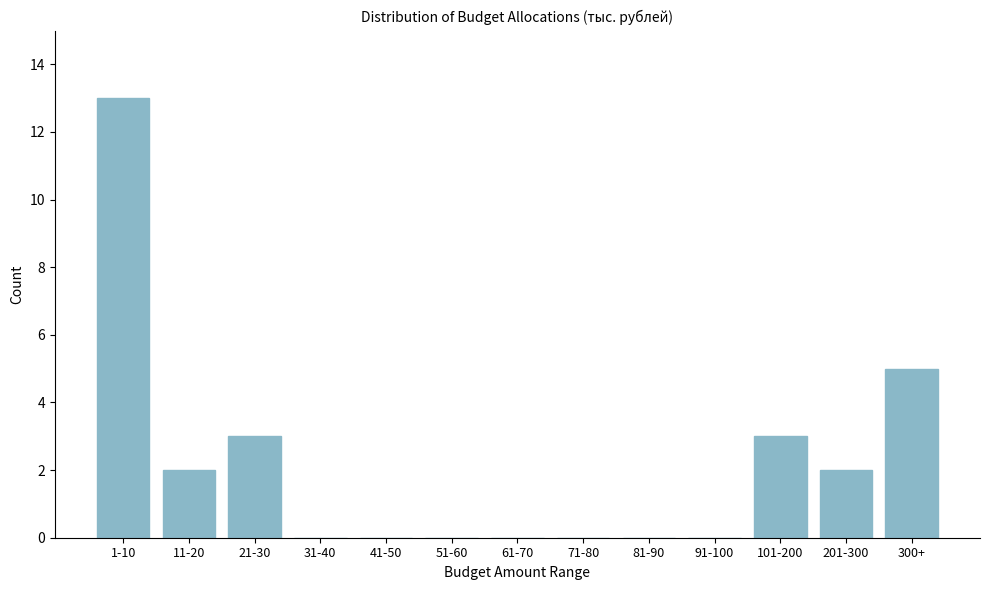

Reading left to right, transcribe all the data shown in this chart.

1-10=13	11-20=2	21-30=3	31-40=0	41-50=0	51-60=0	61-70=0	71-80=0	81-90=0	91-100=0	101-200=3	201-300=2	300+=5